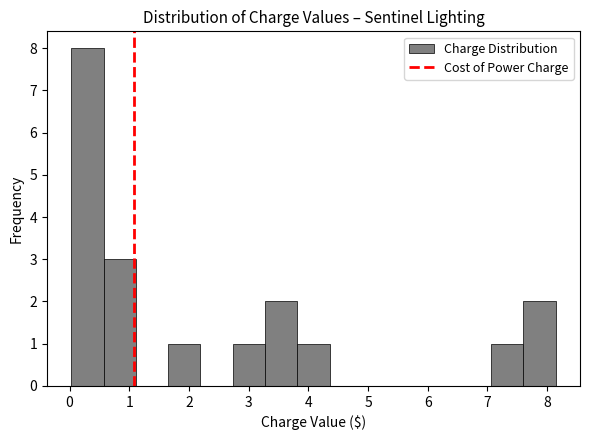

Which range on the x-axis has the tallest bar?

0.0 to 0.6